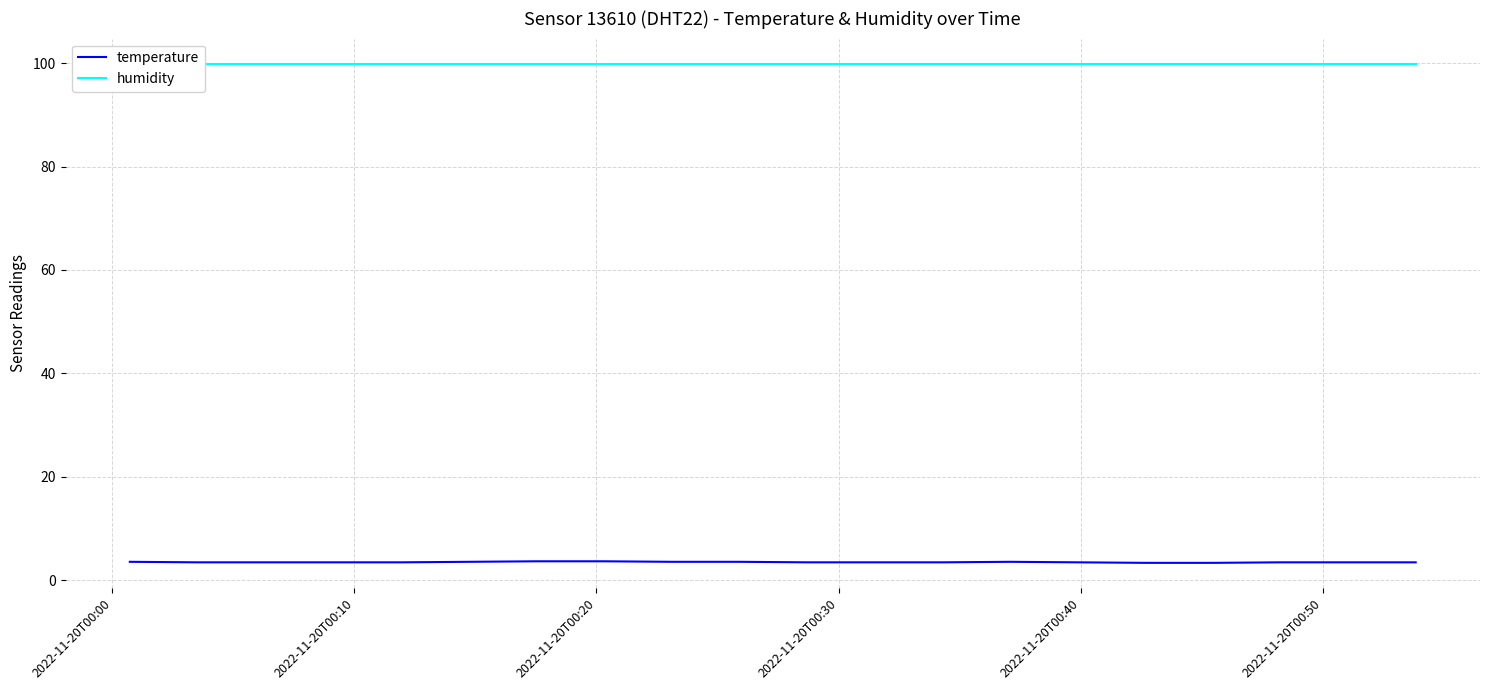

What is the label of the 15th point from the right?

2022-11-20T00:50